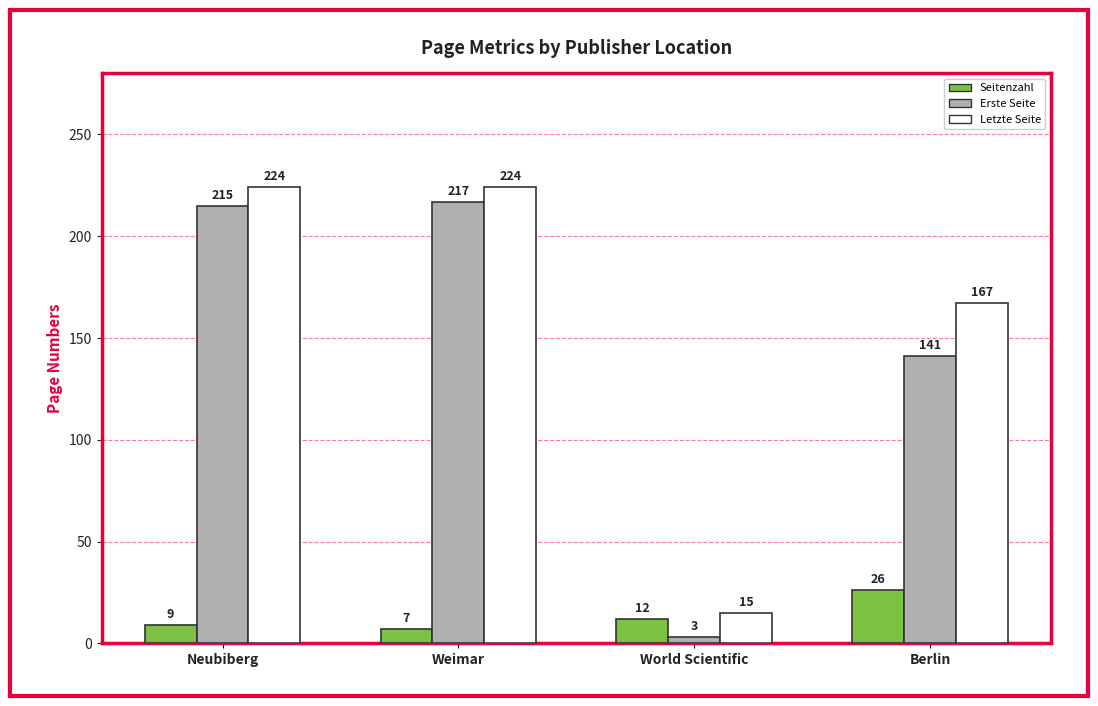

Reading left to right, extract all data points from this chart.

Seitenzahl: Neubiberg=9	Weimar=7	World Scientific=12	Berlin=26
Erste Seite: Neubiberg=215	Weimar=217	World Scientific=3	Berlin=141
Letzte Seite: Neubiberg=224	Weimar=224	World Scientific=15	Berlin=167